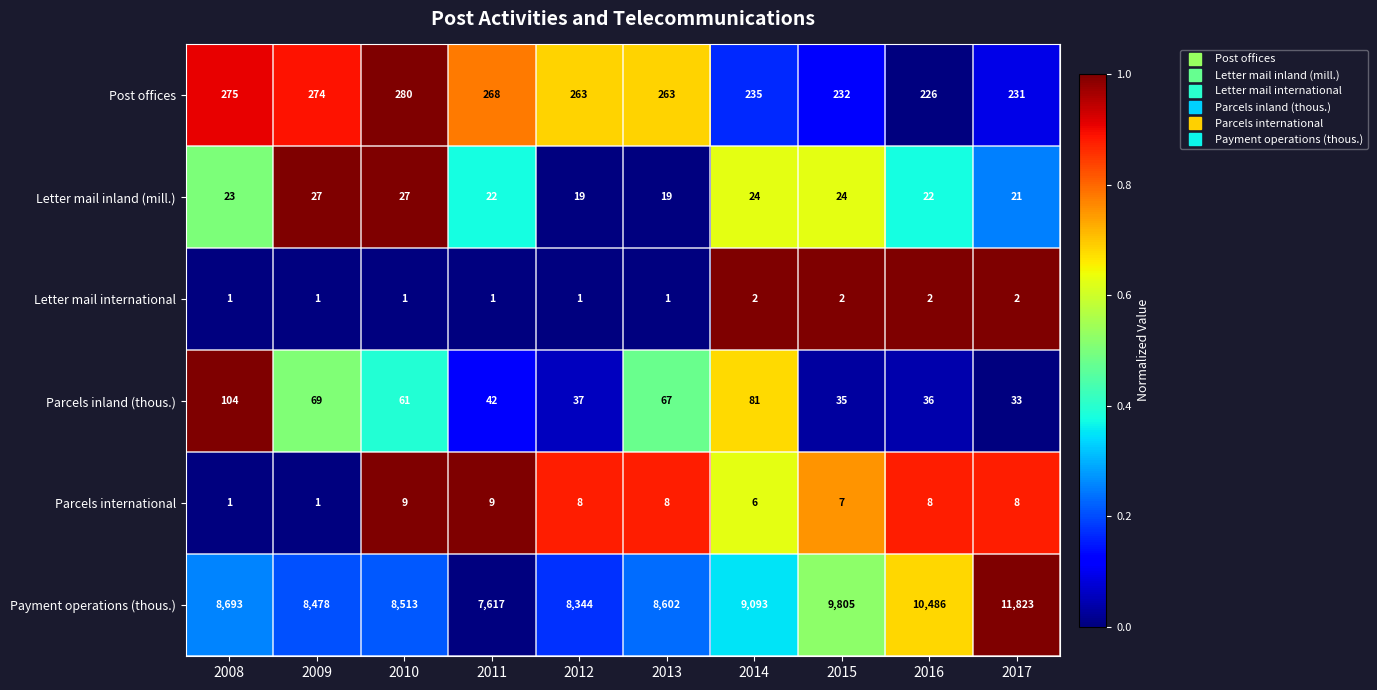

The value of Post offices at 2008 is 128. True or false?

False